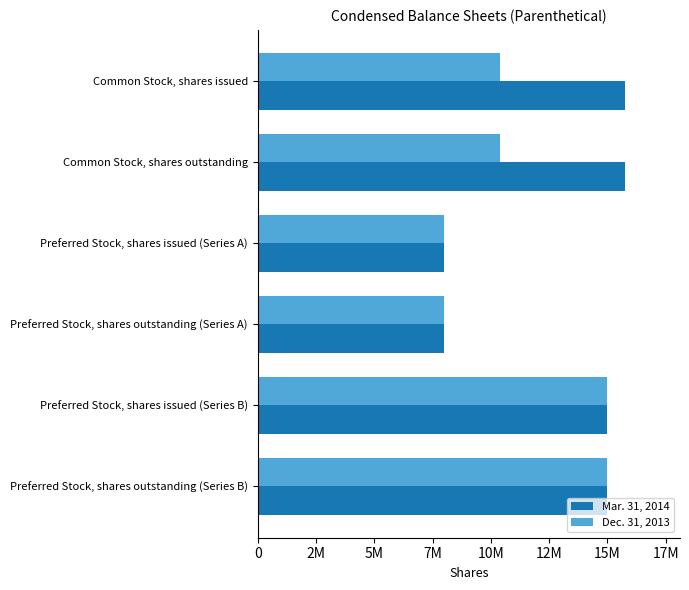

What are all the series names shown in the legend?

Mar. 31, 2014, Dec. 31, 2013